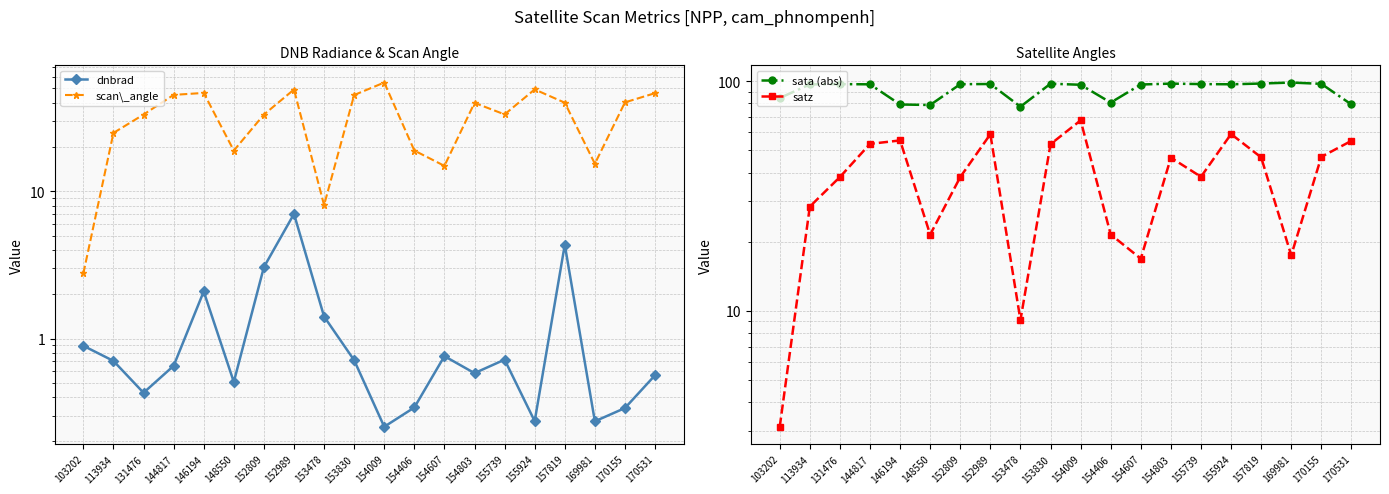

What is the sum of the satz values at 144817 and 170531?

108.4